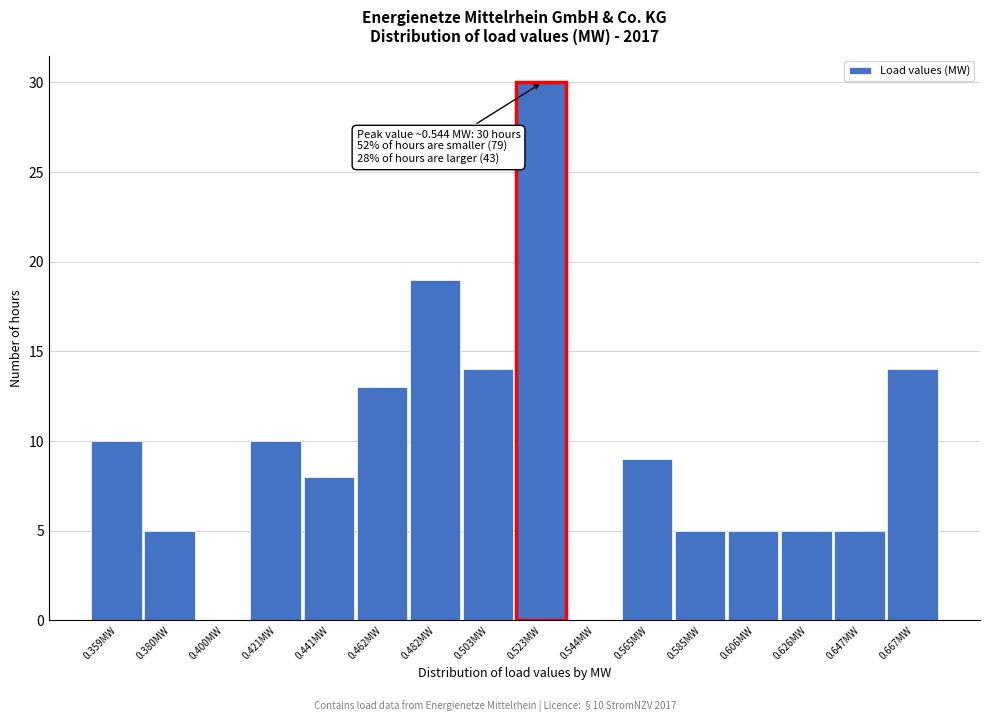

Reading left to right, what are all the values shown in this chart?

0.359MW=10	0.380MW=5	0.400MW=0	0.421MW=10	0.441MW=8	0.462MW=13	0.482MW=19	0.503MW=14	0.523MW=30	0.544MW=0	0.565MW=9	0.585MW=5	0.606MW=5	0.626MW=5	0.647MW=5	0.667MW=14